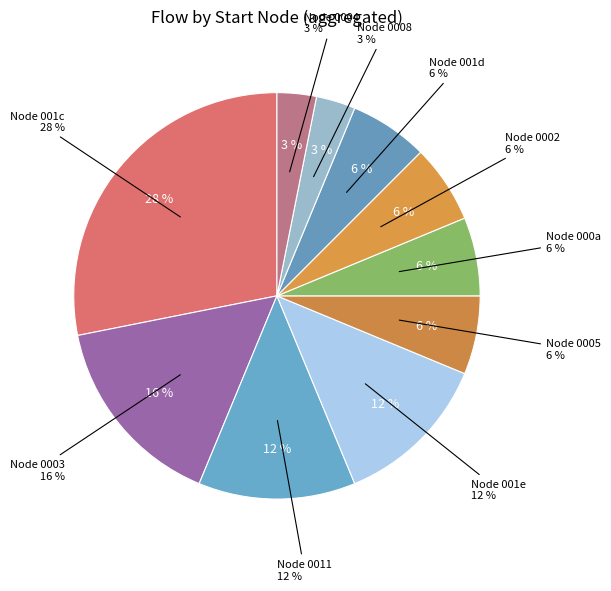

Is there any slice that represents more than half of the pie?

No